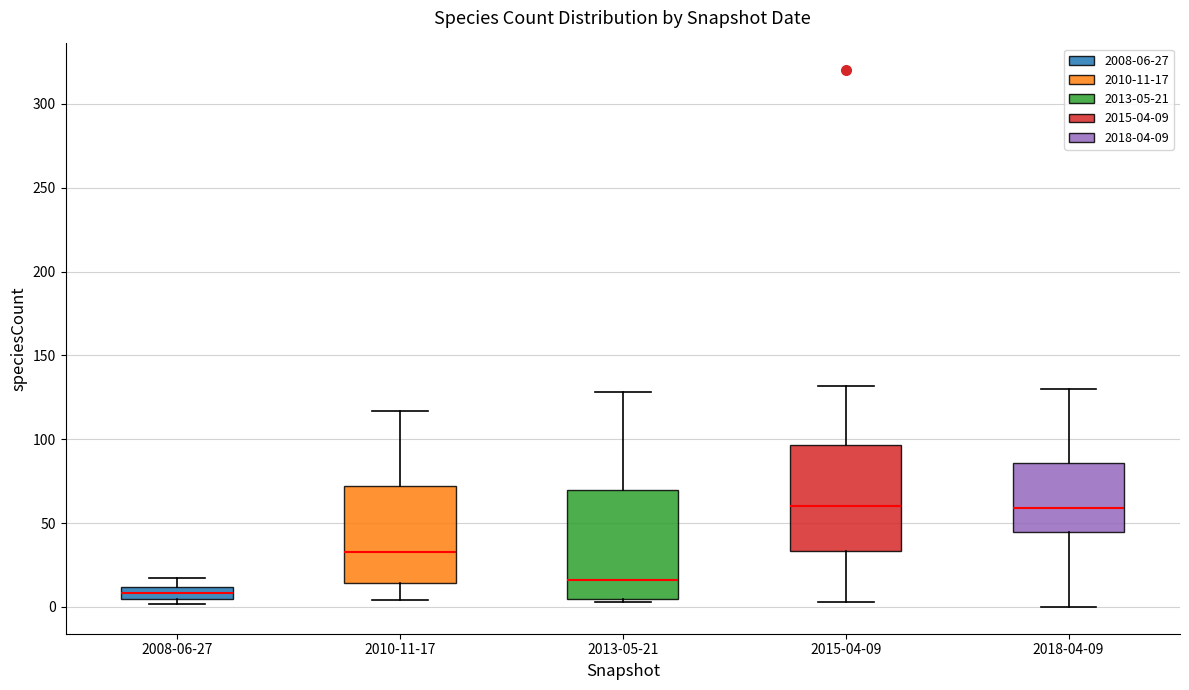

Which box's median line is the lowest?

2008-06-27